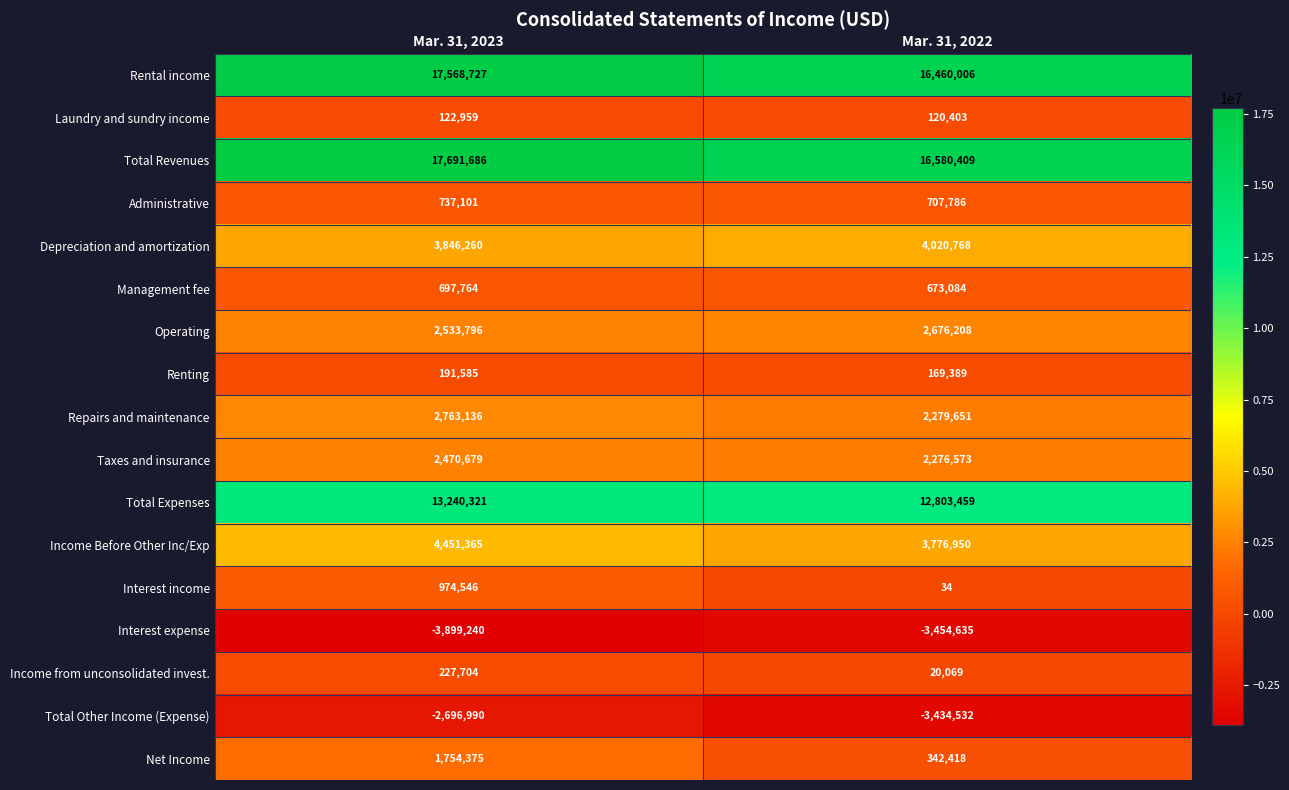

What is the total value across all series at Mar. 31, 2022?

56018040